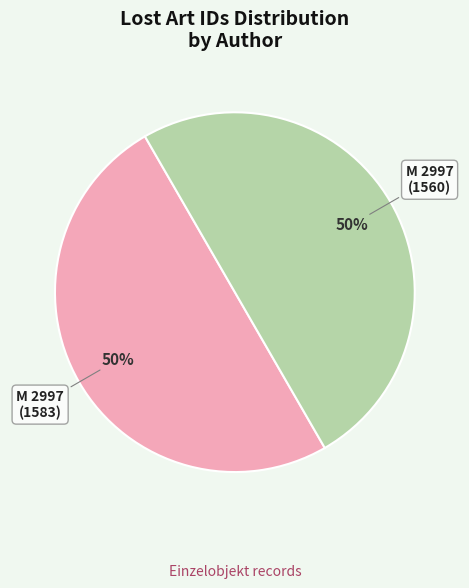

To the nearest percent, what is the average slice percentage?

50%